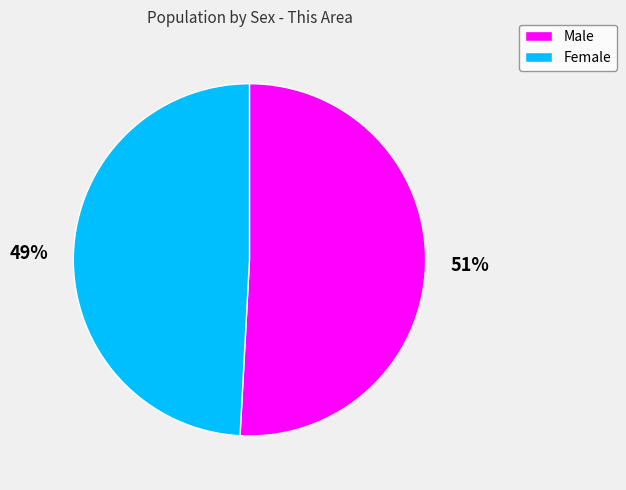

Is the sum of Male and Female greater than half?

Yes